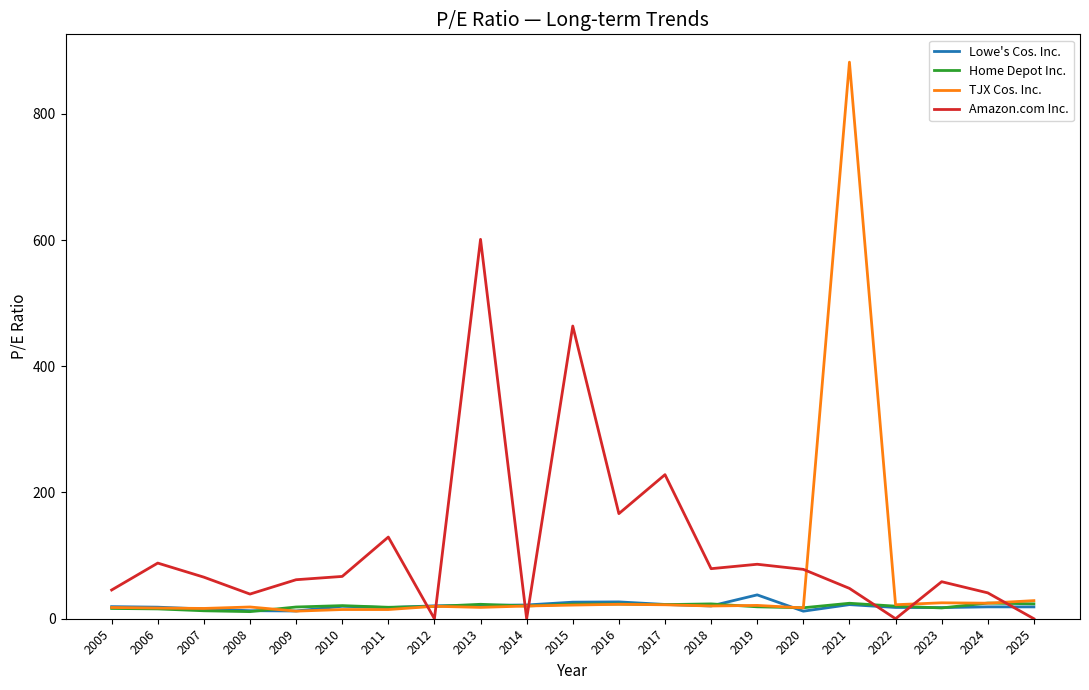

The value of Lowe's Cos. Inc. at 2008 is 12.7. True or false?

True